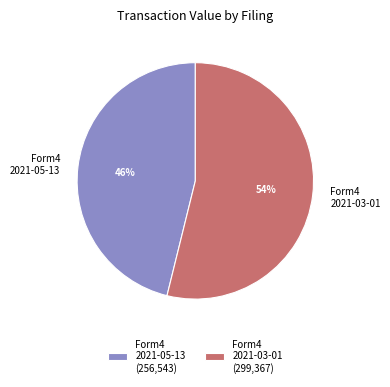

Count the number of slices in the pie.

2